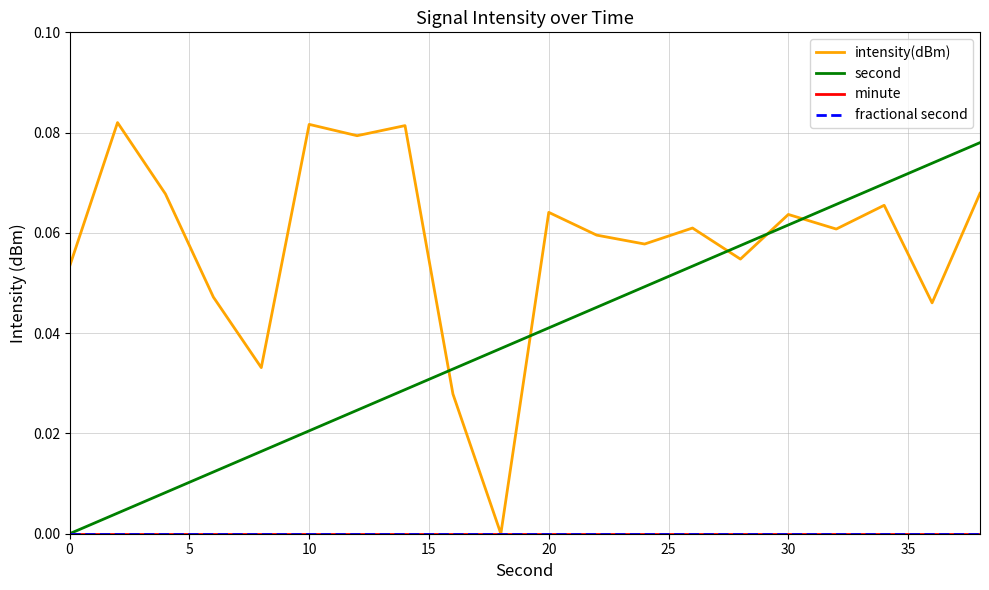

Which series has the largest total across all categories?

intensity(dBm)